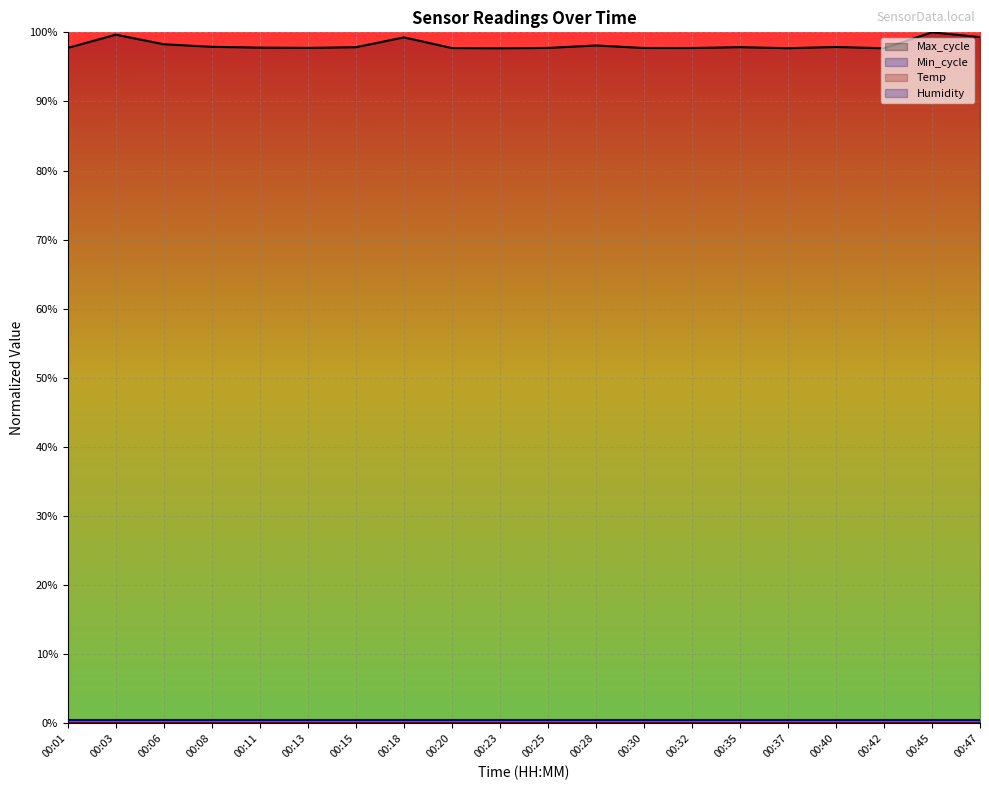

Where is the first local minimum for Temp?

00:18